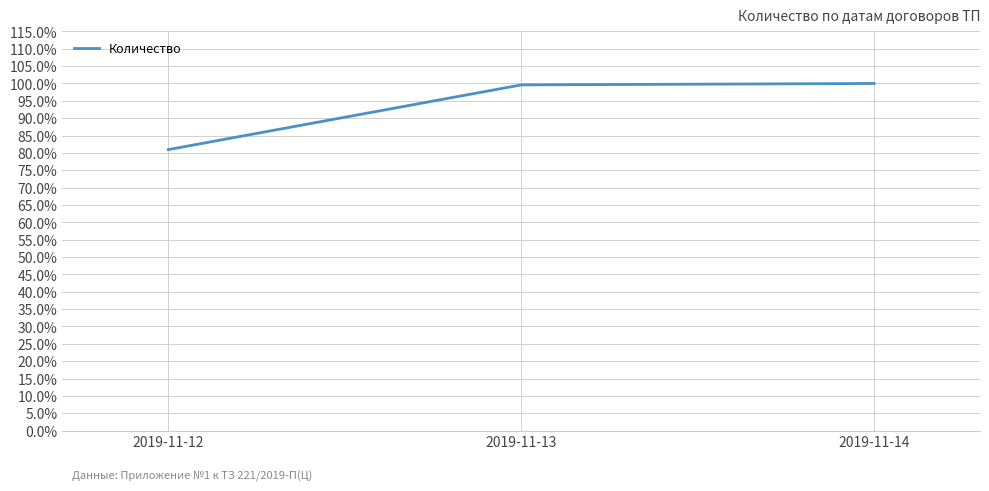

Rank the categories by value from highest to lowest.

2019-11-14, 2019-11-13, 2019-11-12